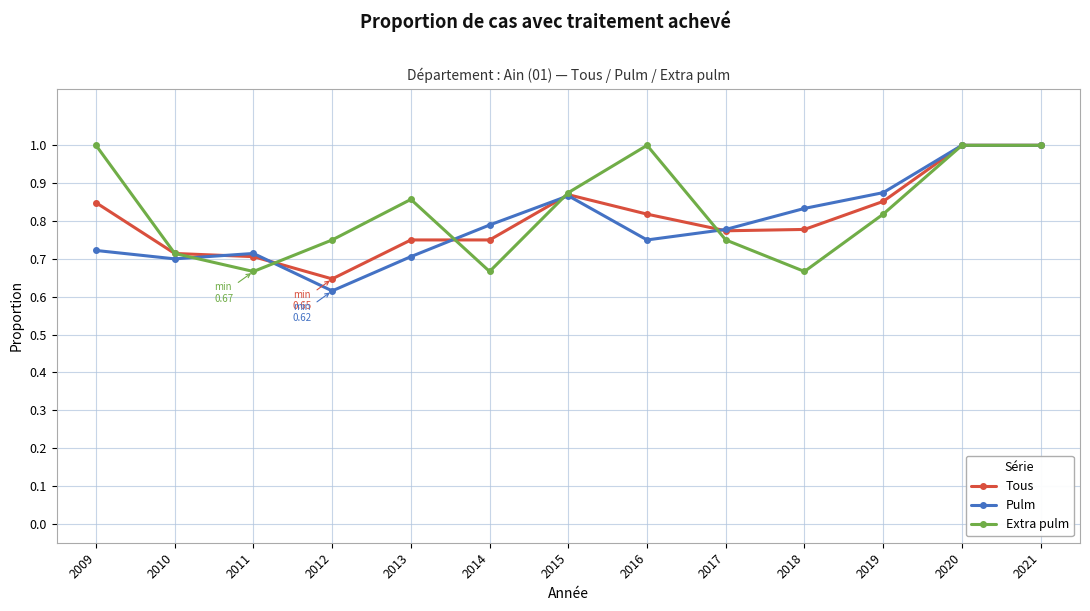

Does the chart display data point markers on the line(s)?

Yes